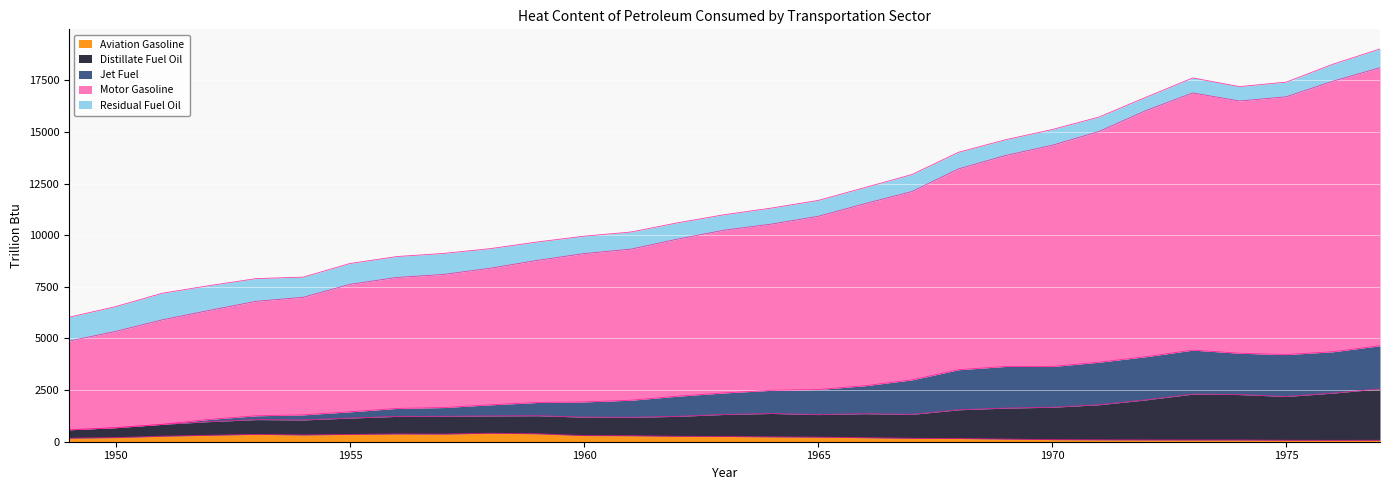

In Jet Fuel, how many points are lower than both neighbors (excluding endpoints)?

2